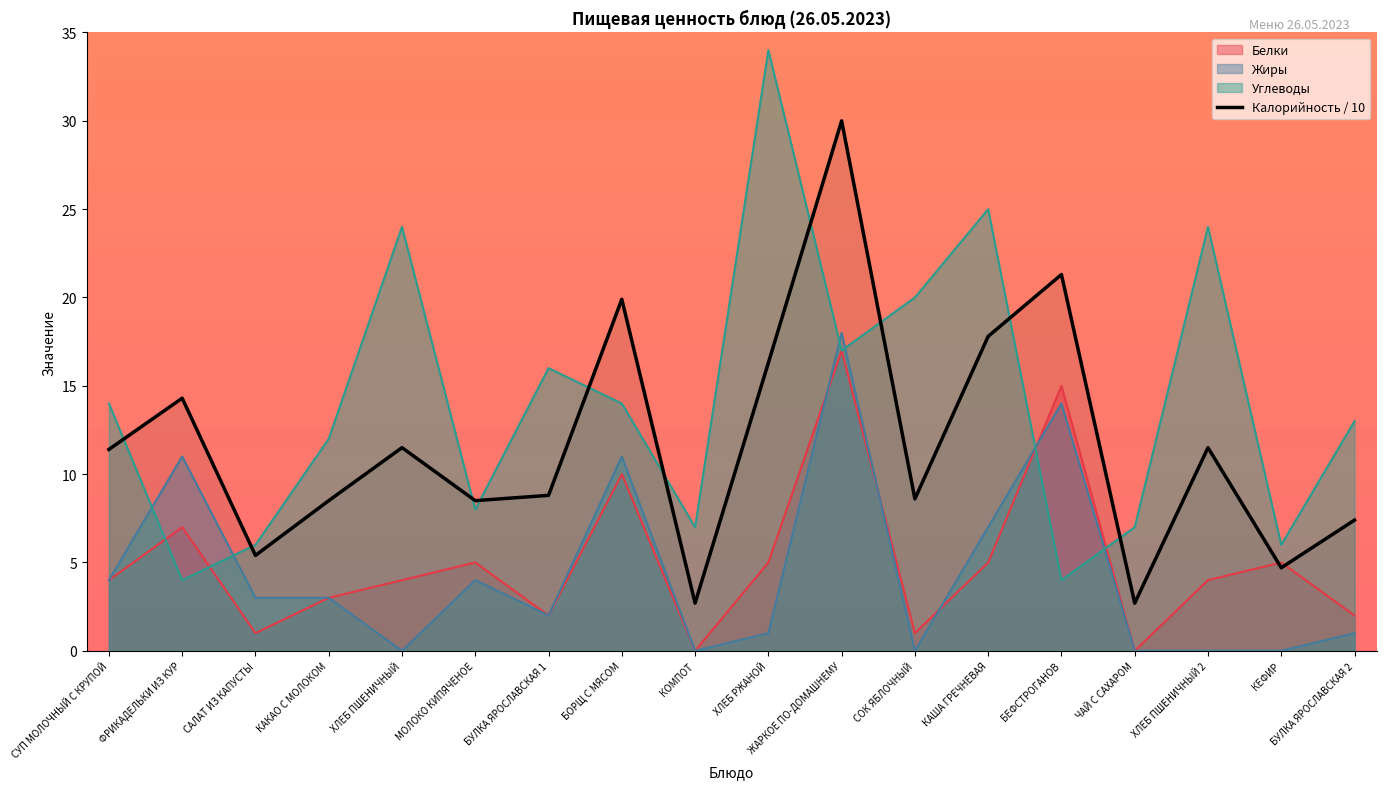

Is it true that the value at ХЛЕБ РЖАНОЙ is 25.8?

False